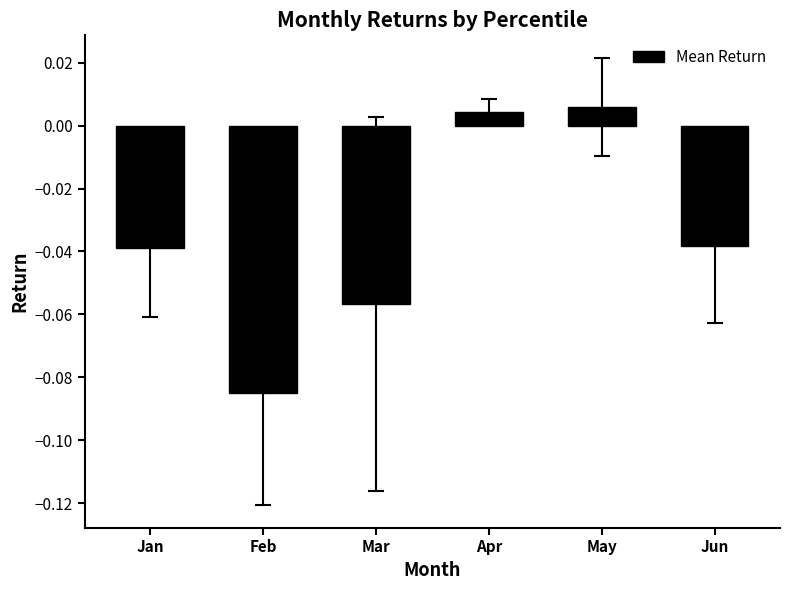

At which category does the chart reach its minimum across all series?

Feb